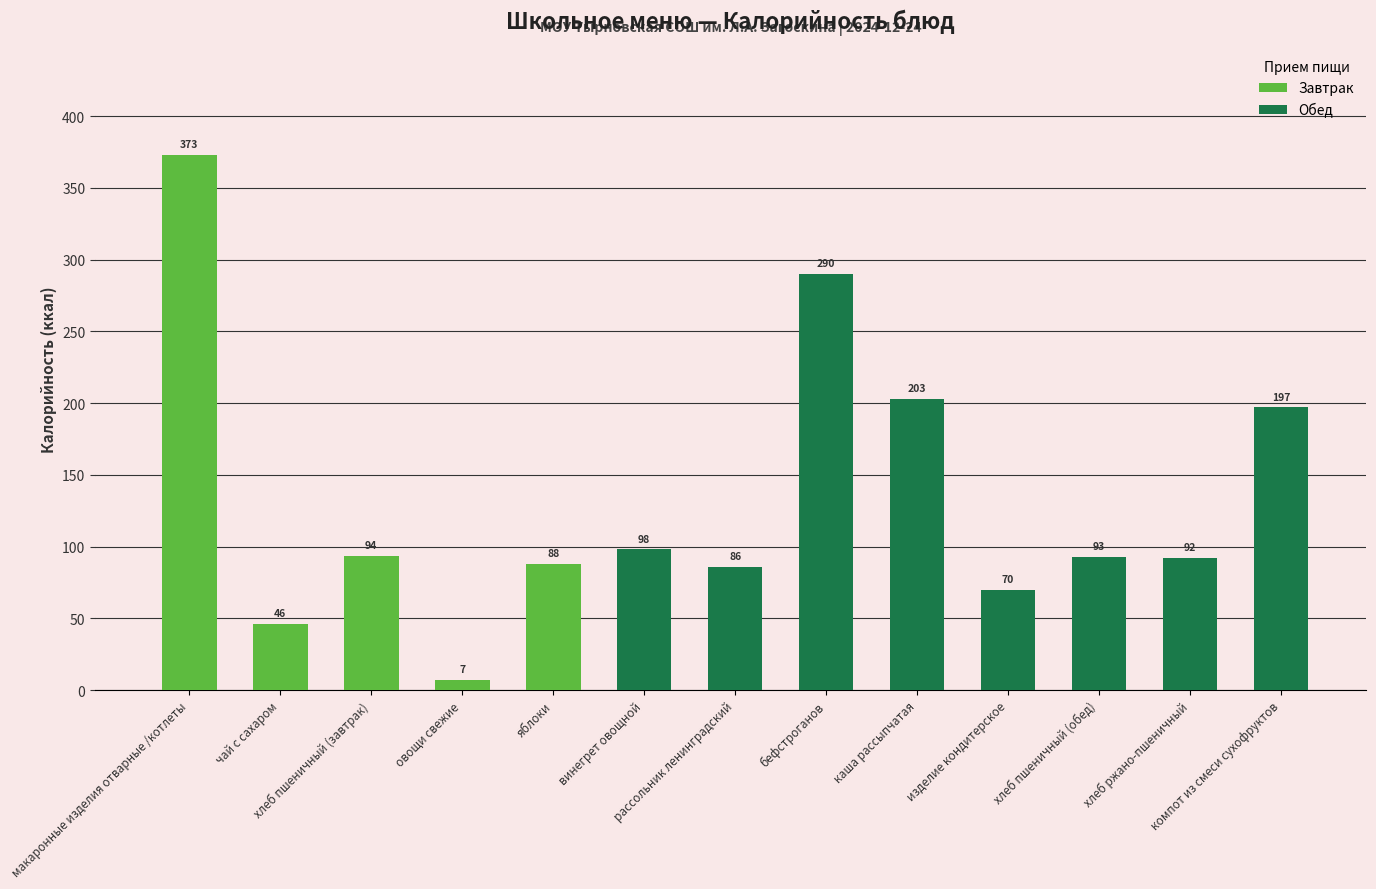

What position from the left is рассольник ленинградский?

7